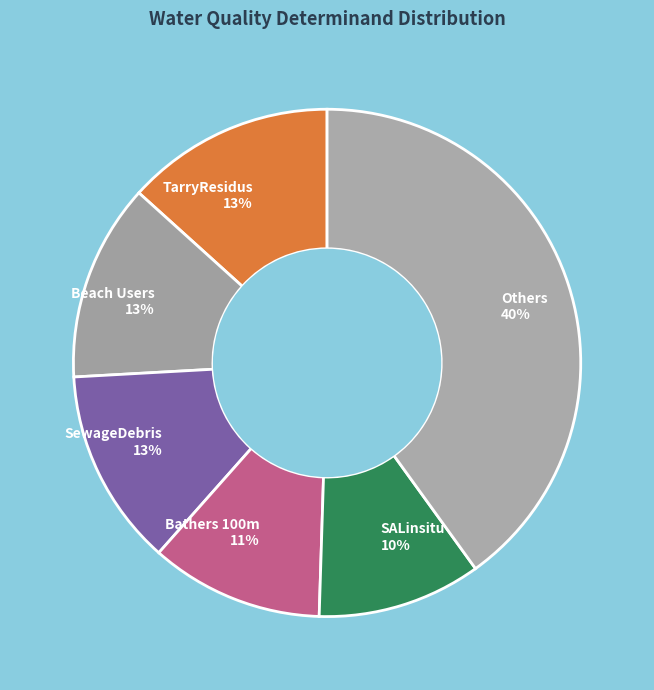

To the nearest percent, what portion does Others 40% represent?

40%